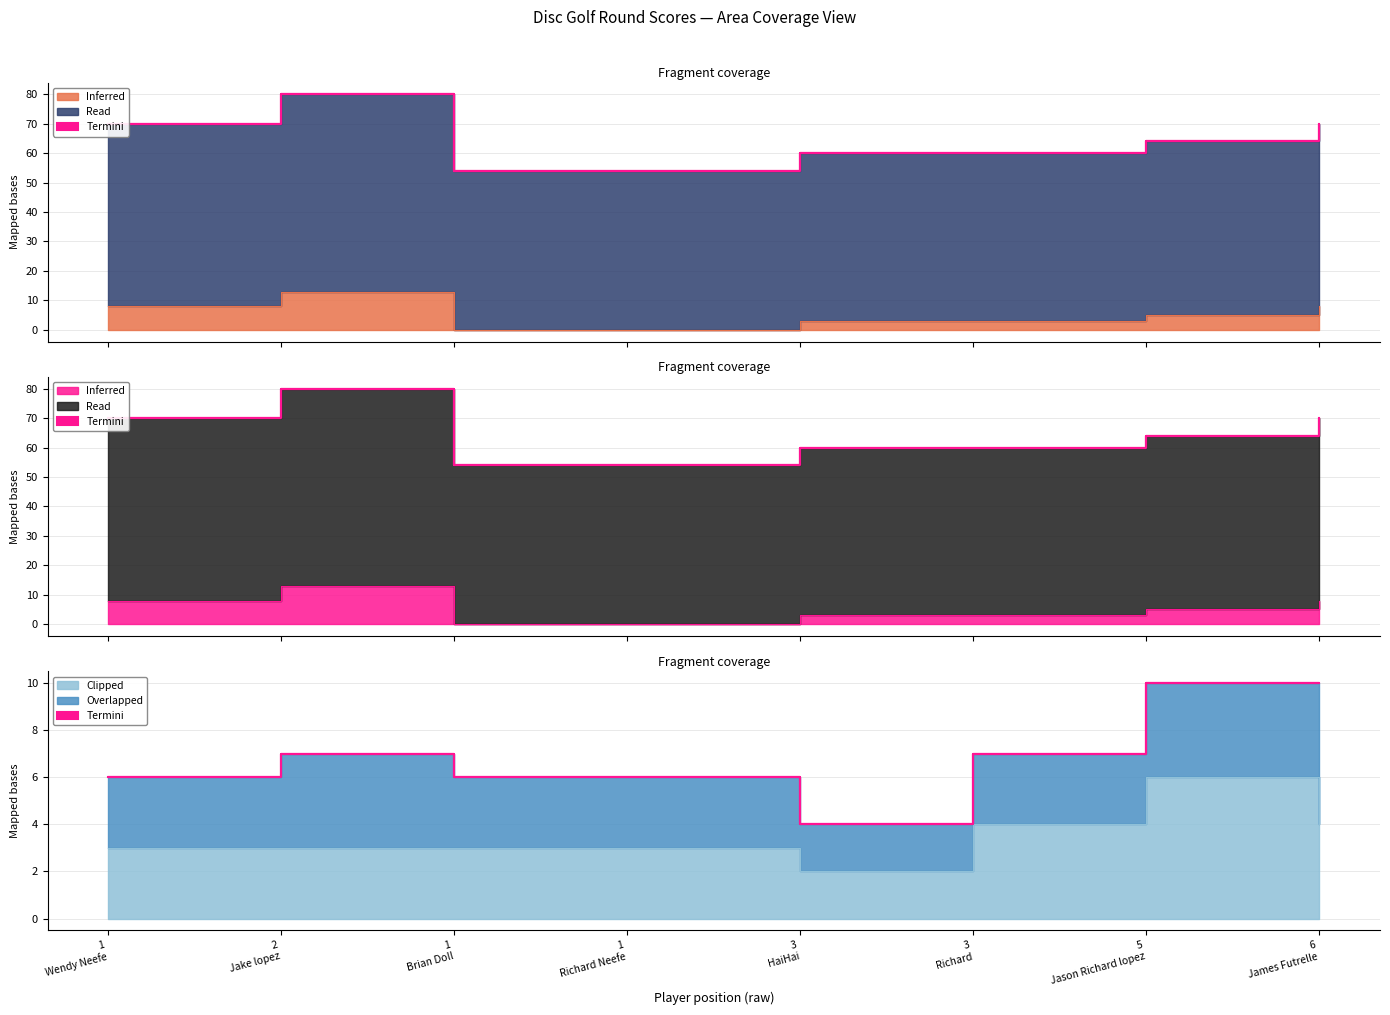

Reading left to right, list all the values displayed in this chart.

event_relative_score: 8	13	0	0	3	3	5	8
event_total_score: 70	80	54	54	60	60	64	70
round_relative_score: 70	80	54	54	60	60	64	70
round_total_score: 8	13	0	0	3	3	5	8
hole_1: 3	3	3	3	2	4	6	4